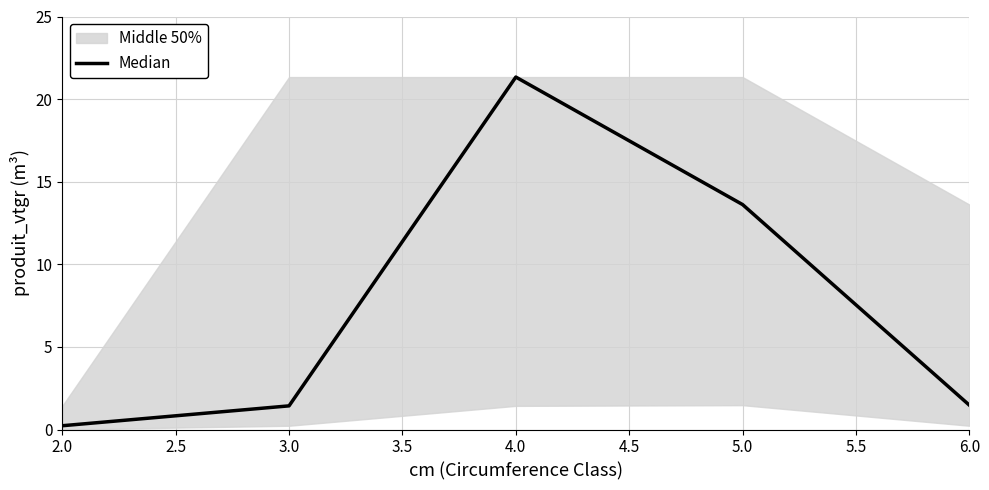

Is this an area chart (filled region under the line)?

No